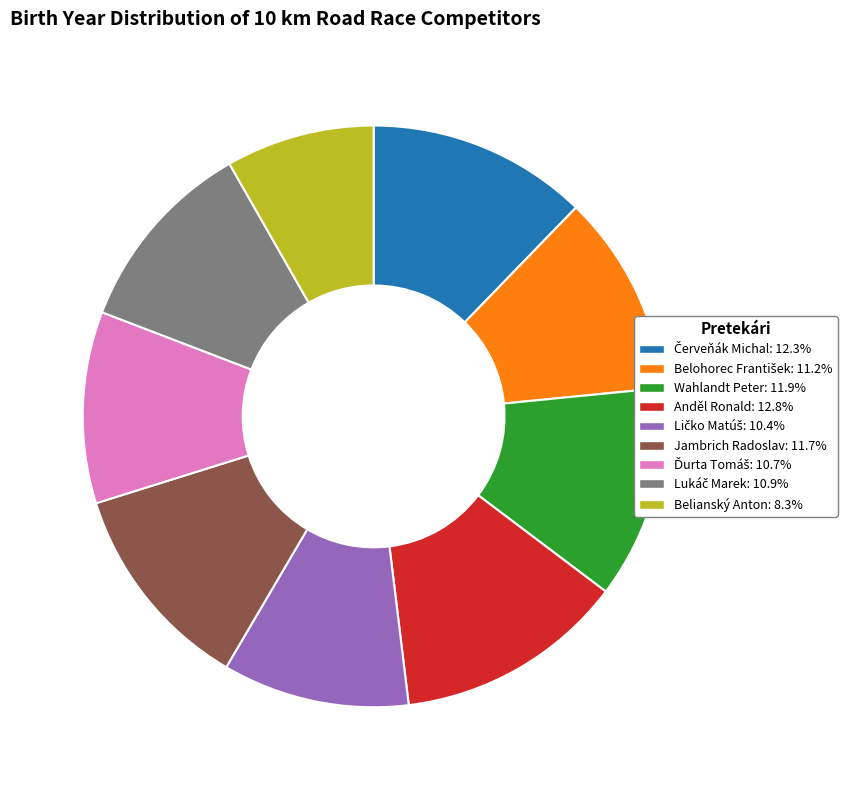

Count the number of slices in the pie.

9